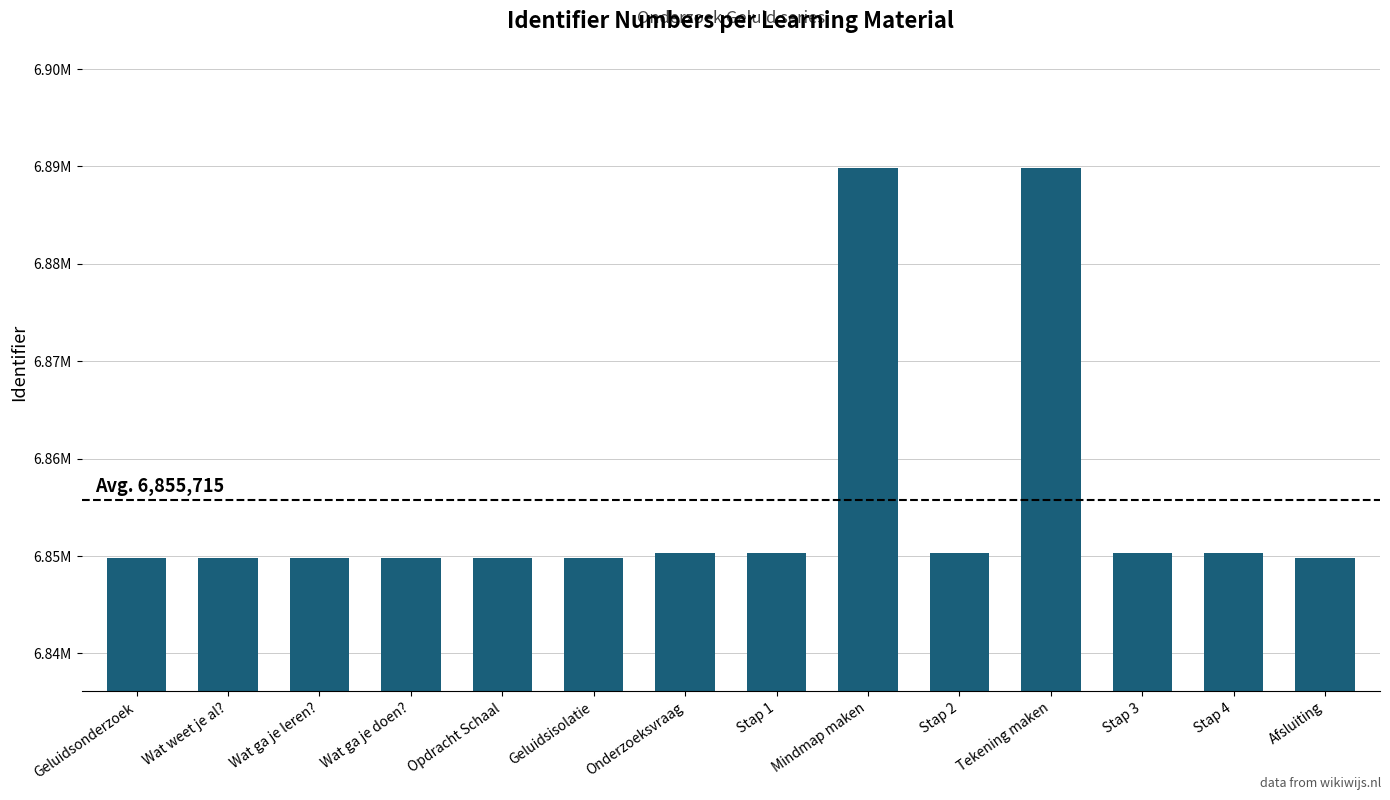

At which category does the chart reach its minimum across all series?

Geluidsonderzoek